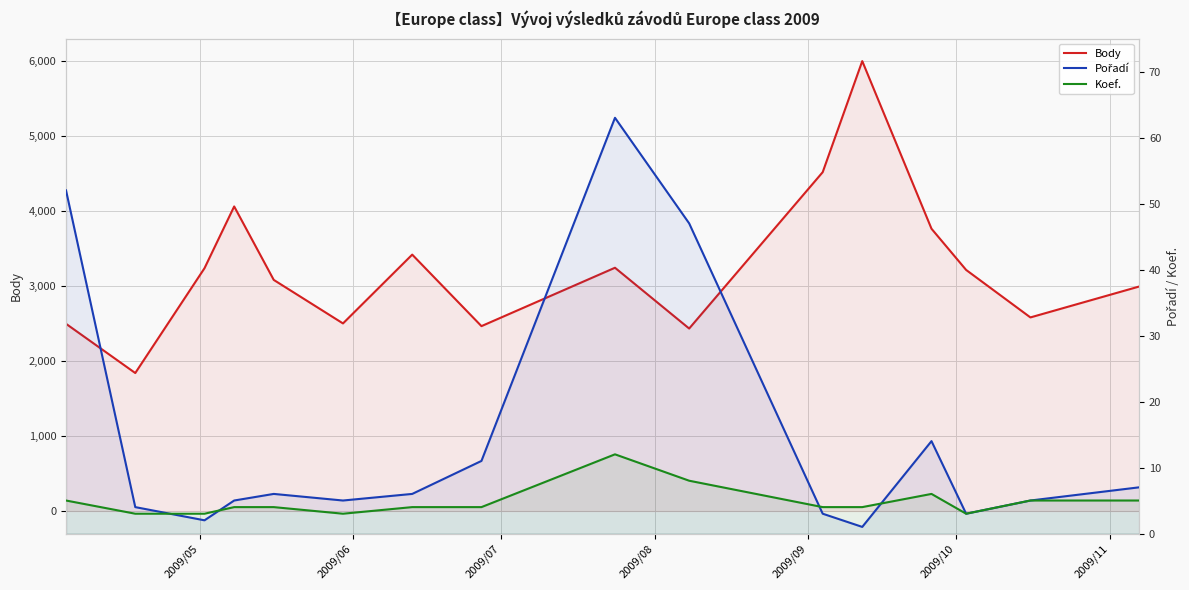

Does the chart display data point markers on the line(s)?

No